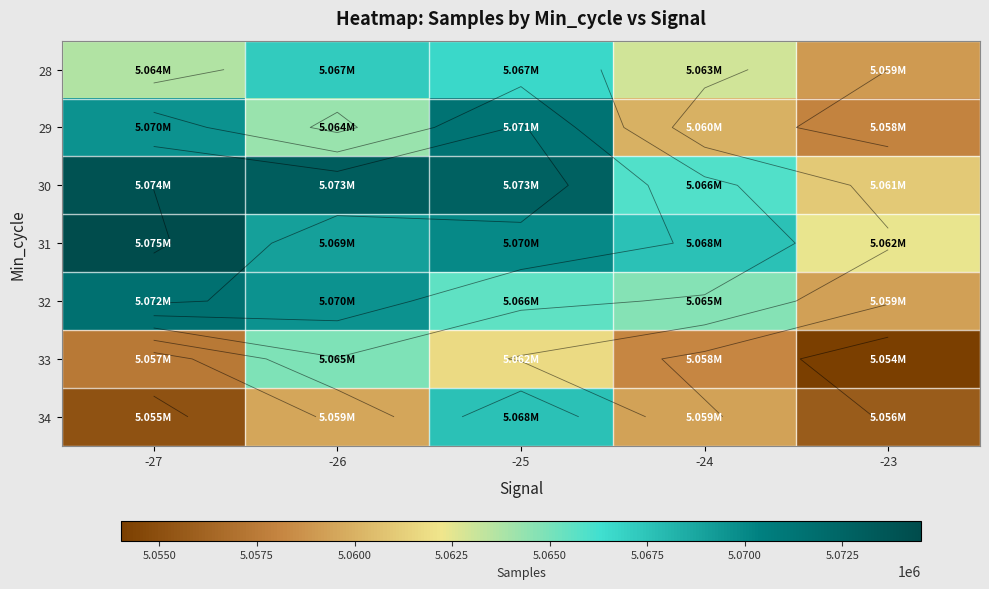

At -27, list the series in order from largest to smallest.

31, 30, 32, 29, 28, 33, 34